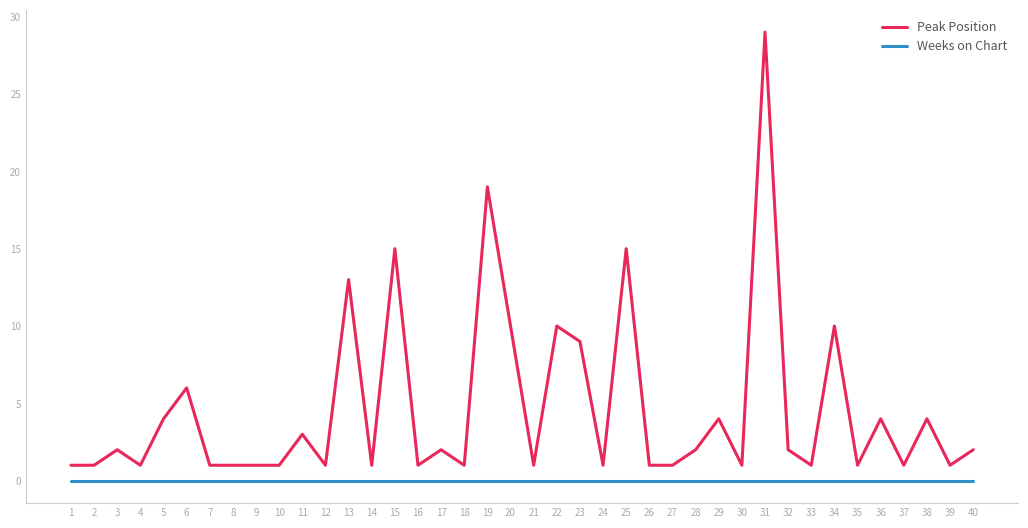

True or false: Weeks on Chart and Peak Position cross at least once.

False